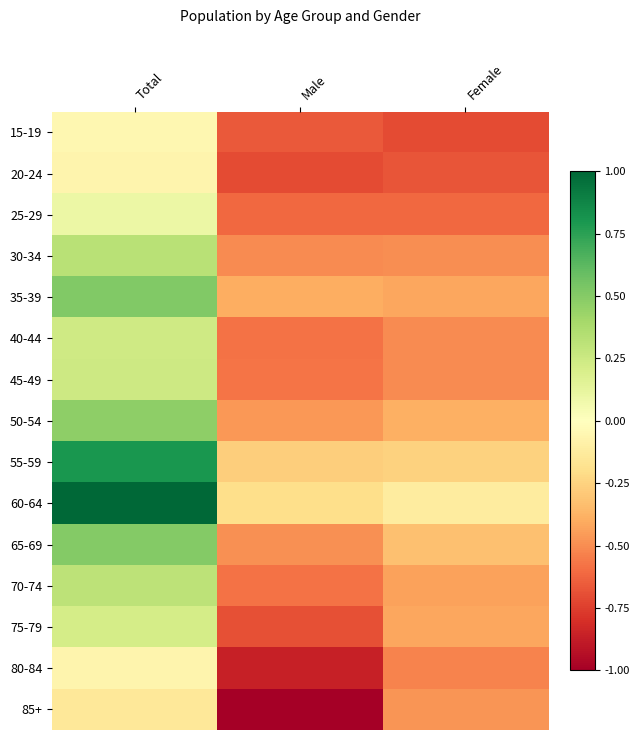

At which category is the sum across all series the highest?

Total